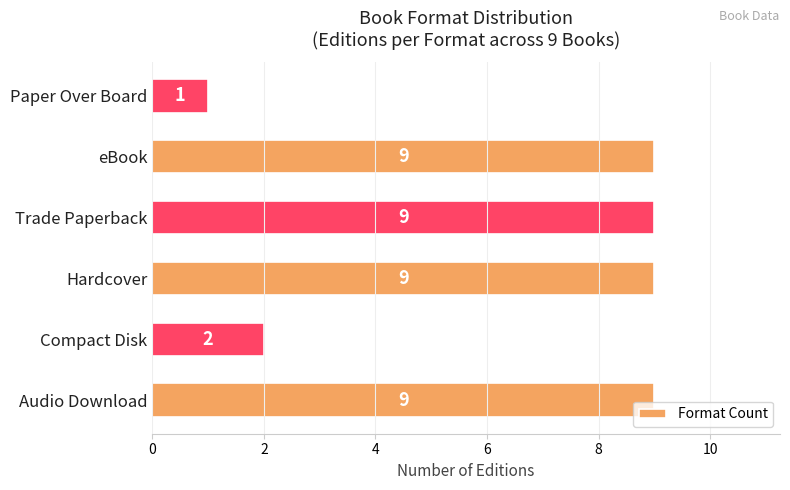

Between Compact Disk and Audio Download, which is larger?

Audio Download